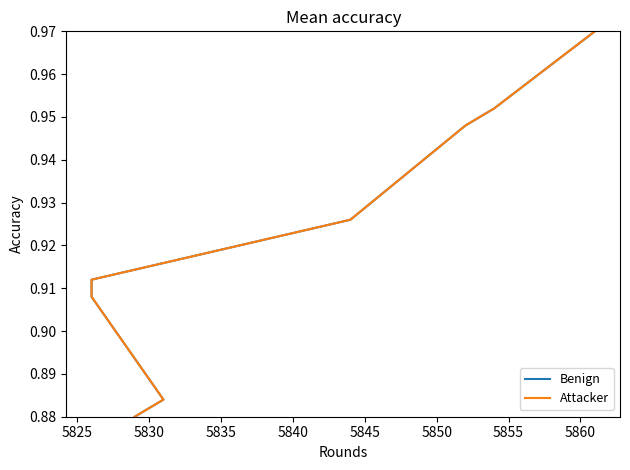

How many Benign values are between 0 and 1?

10